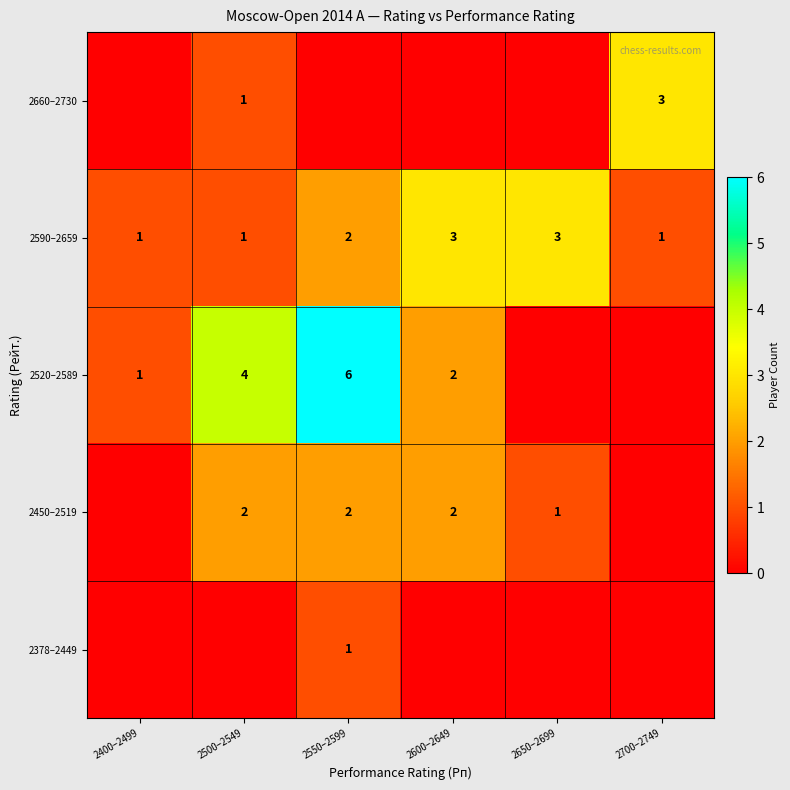

How many 2590–2659 values are between 1 and 3?

6